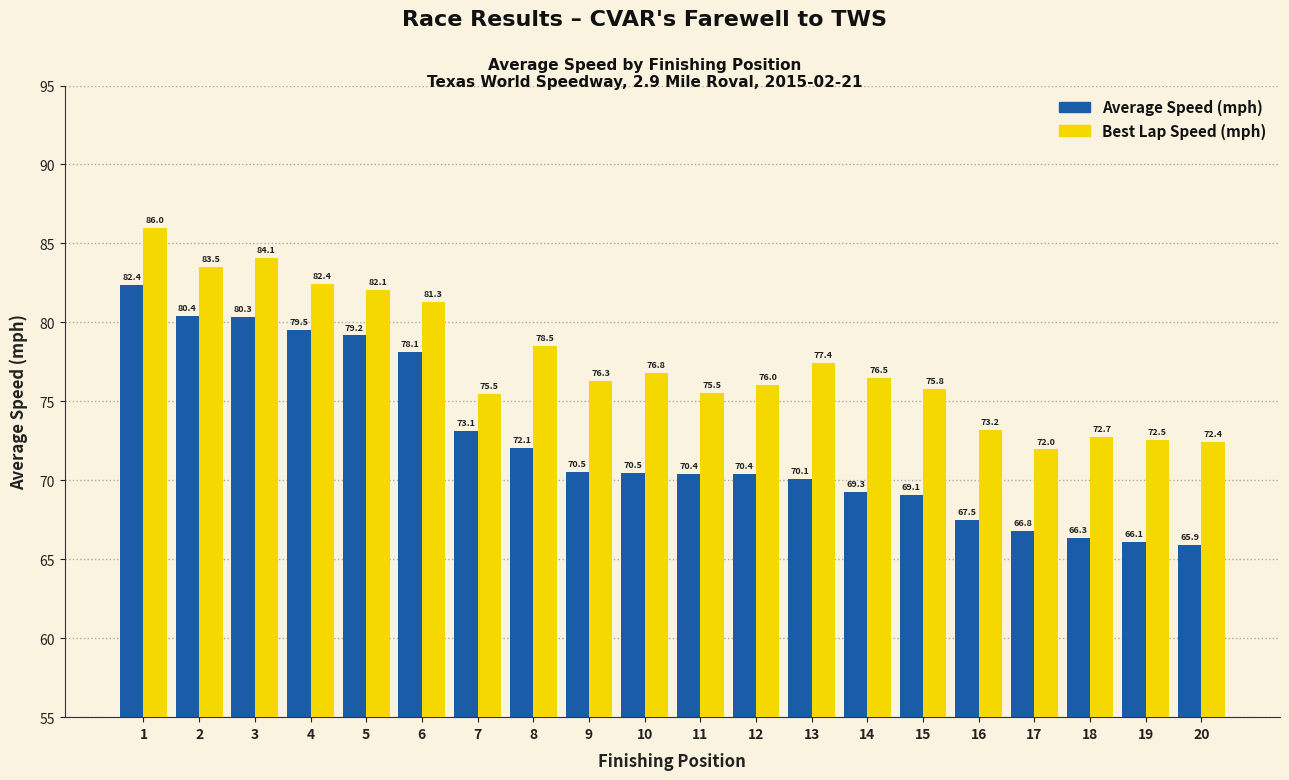

Reading left to right, what are all the values shown in this chart?

Average Speed: 1=82.4	2=80.4	3=80.3	4=79.5	5=79.2	6=78.1	7=73.1	8=72.1	9=70.5	10=70.5	11=70.4	12=70.4	13=70.1	14=69.3	15=69.1	16=67.5	17=66.8	18=66.3	19=66.1	20=65.9
Best Lap Speed: 1=86.0	2=83.5	3=84.1	4=82.4	5=82.1	6=81.3	7=75.5	8=78.5	9=76.3	10=76.8	11=75.5	12=76.0	13=77.4	14=76.5	15=75.8	16=73.2	17=72.0	18=72.7	19=72.5	20=72.4